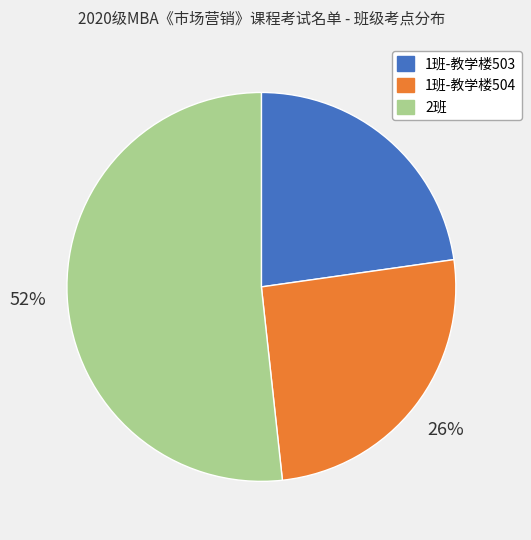

The 1班-教学楼504 slice represents 26% of the pie. True or false?

True